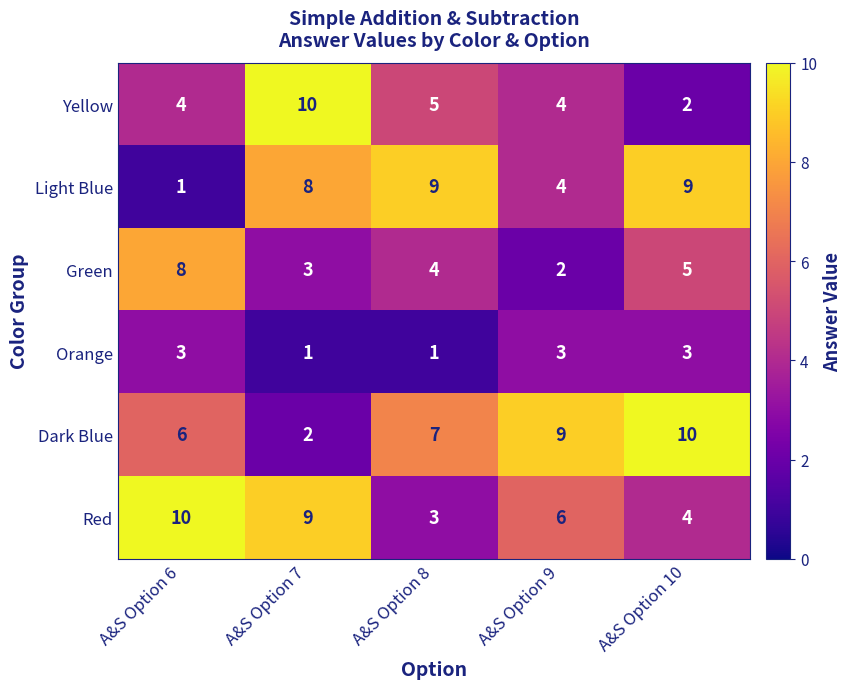

What is the highest value of the Orange series?

3